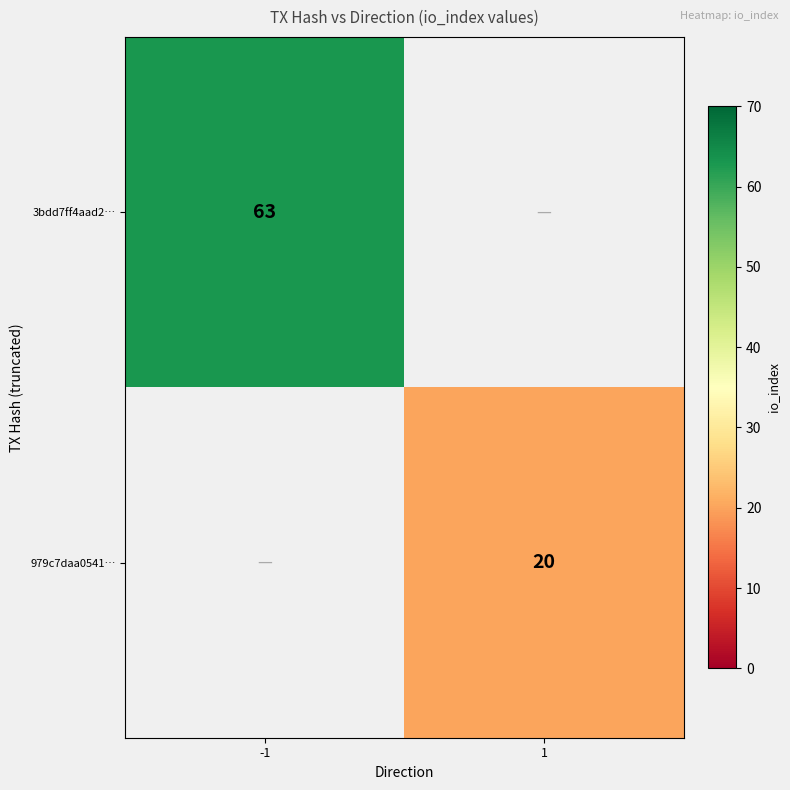

Is the value of 3bdd7ff4aad2… at -1 greater than the value of 979c7daa0541… at 1?

Yes